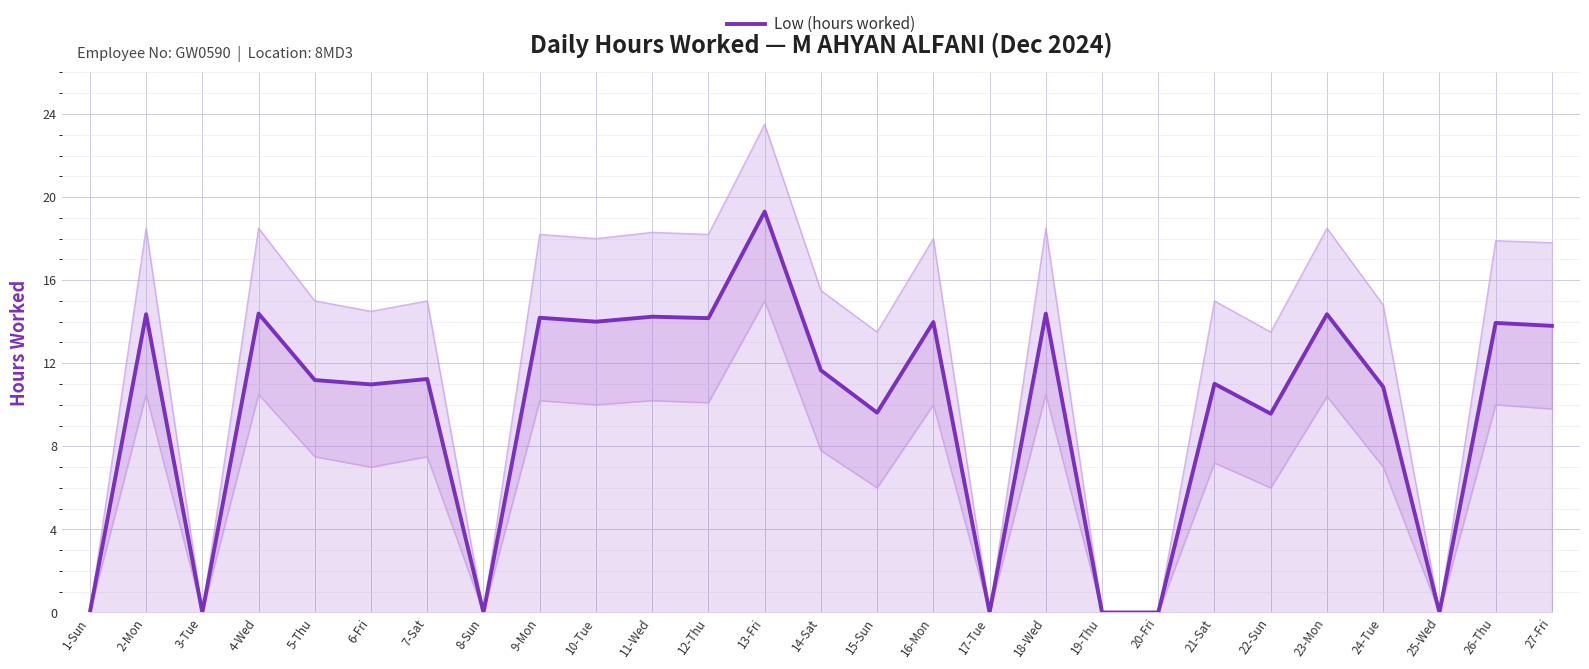

True or false: there are more than 0 points higher than both neighbors.

True